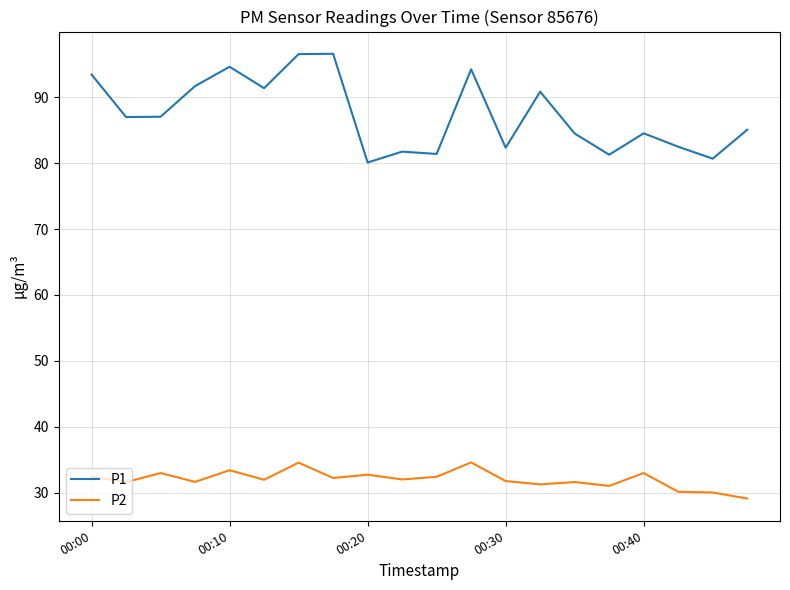

True or false: P1 and P2 intersect in this chart.

False